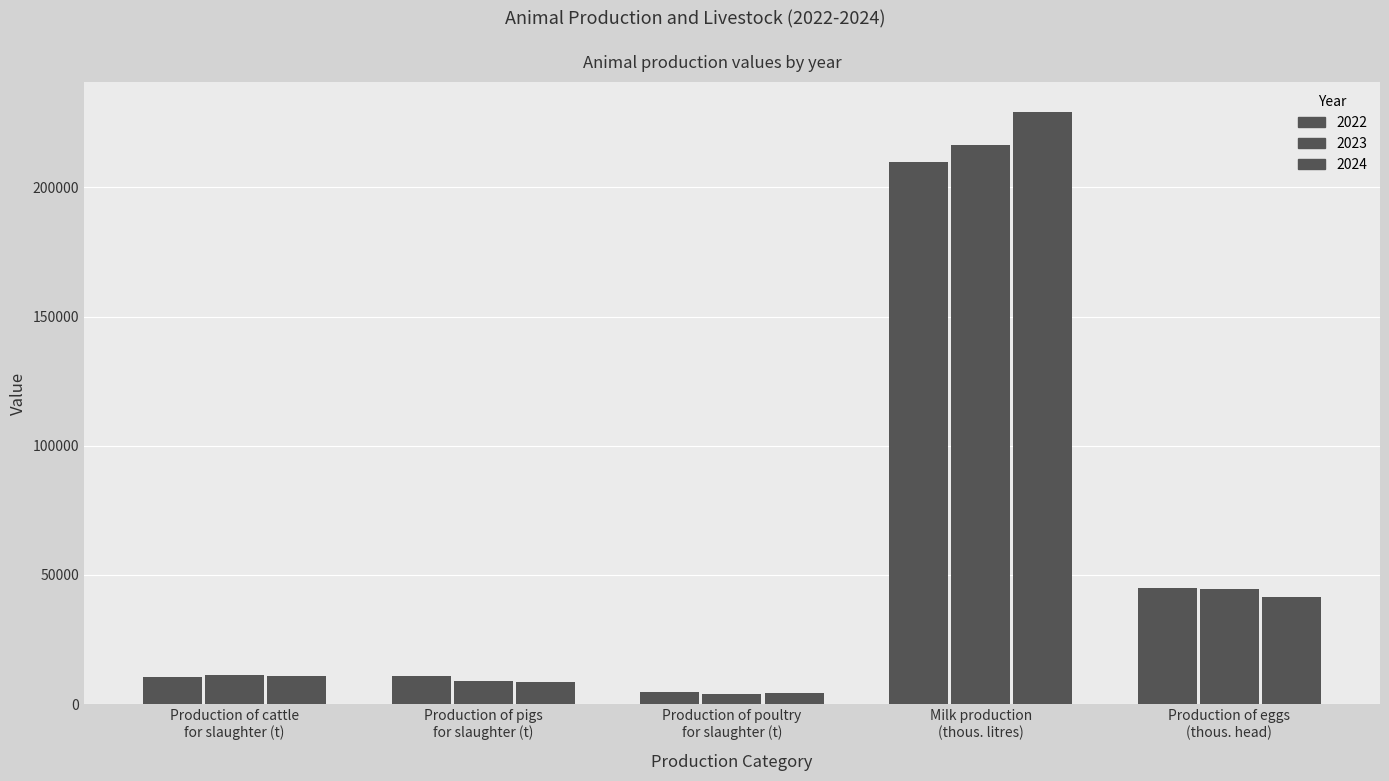

What is the difference between the highest and lowest values at Production of pigs
for slaughter (t)?

2536.2